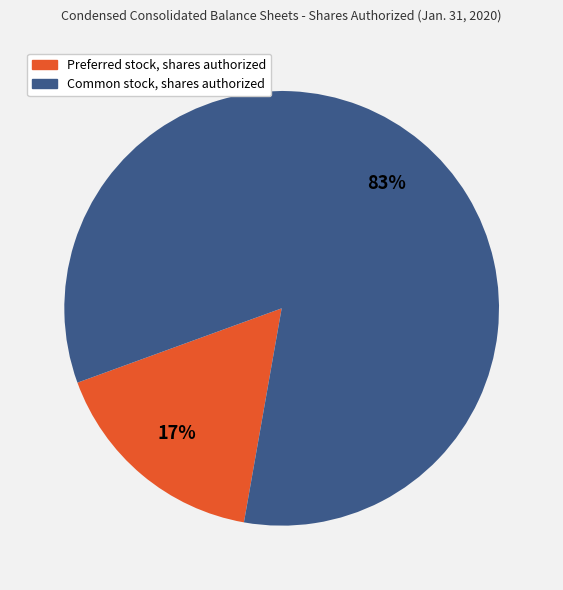

Is it true that Preferred stock, shares authorized is 26% of the pie?

False